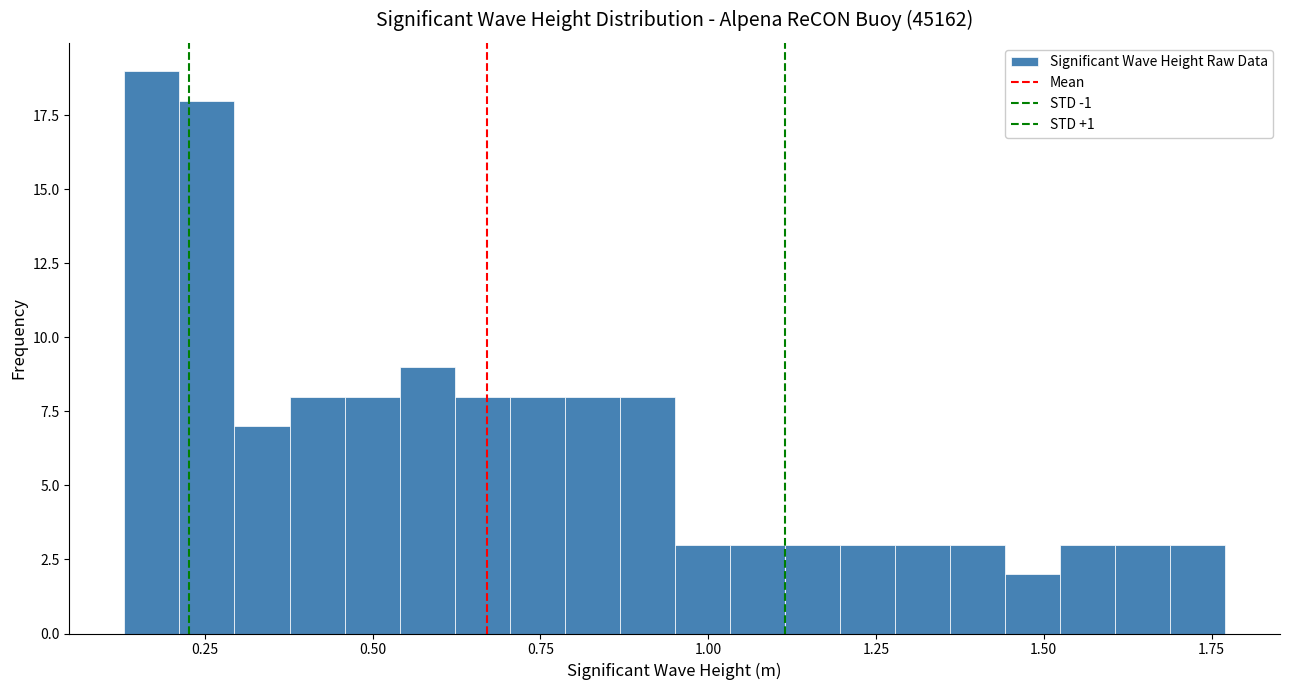

Around what value on the x-axis is the tallest bar? Give the approximate position of its centre, as read against the axis.

0.15